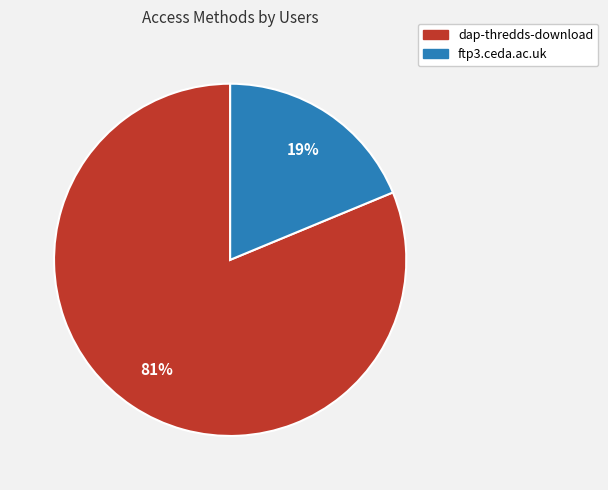

What is the largest slice in the pie chart?

dap-thredds-download